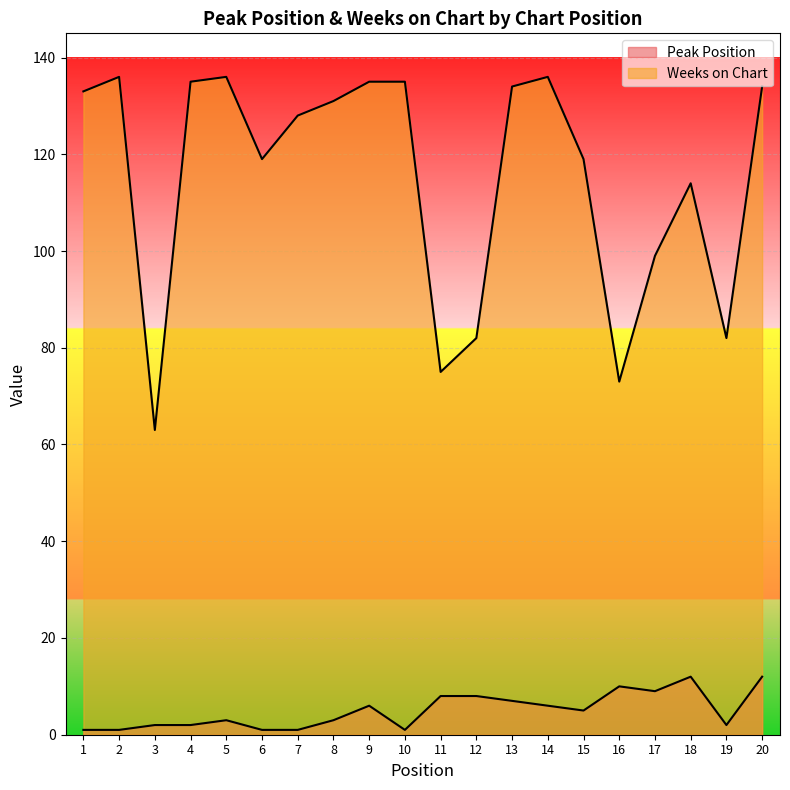

How many distinct data groups are displayed?

2